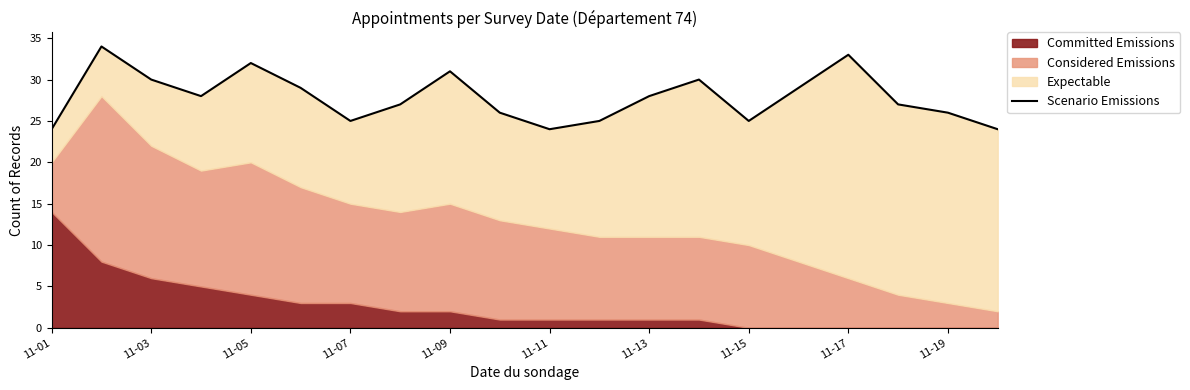

Reading right to left, list all the values displayed in this chart.

24	26	27	33	29	25	30	28	25	24	26	31	27	25	29	32	28	30	34	24